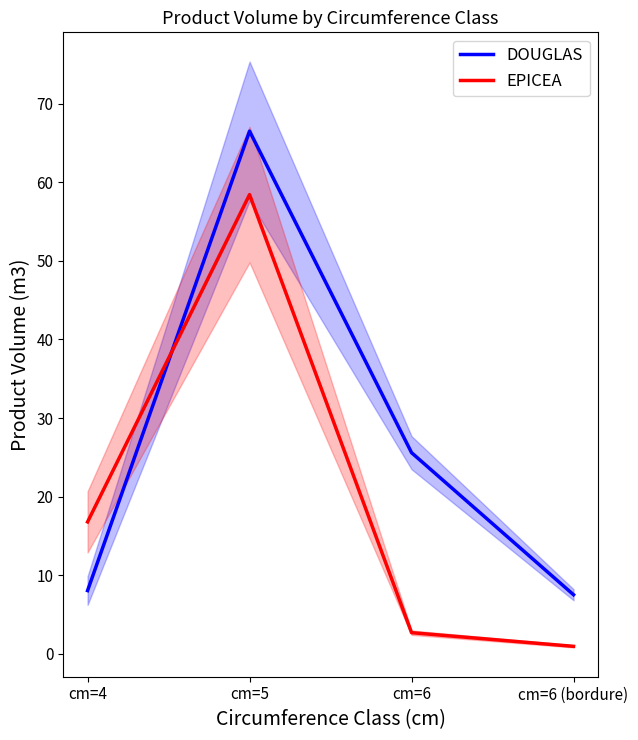

What is the difference between the maximum and minimum values in the DOUGLAS series?

59.0